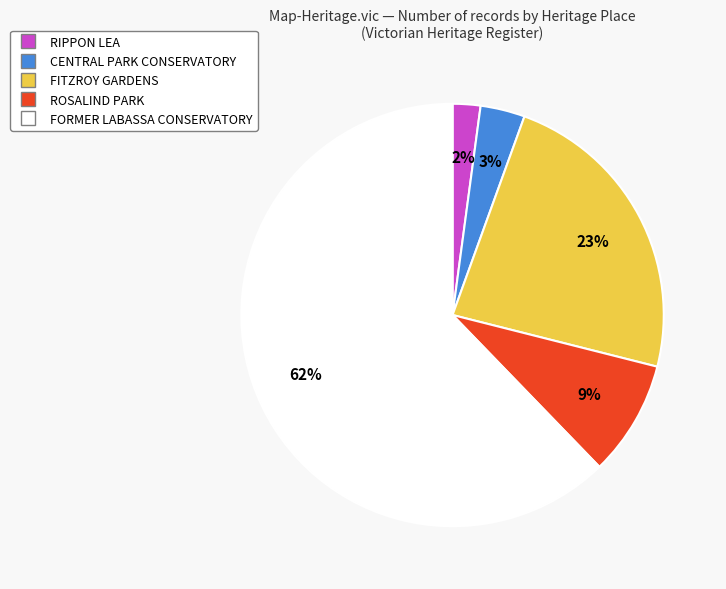

What percentage is the FITZROY GARDENS slice, to the nearest percent?

23%